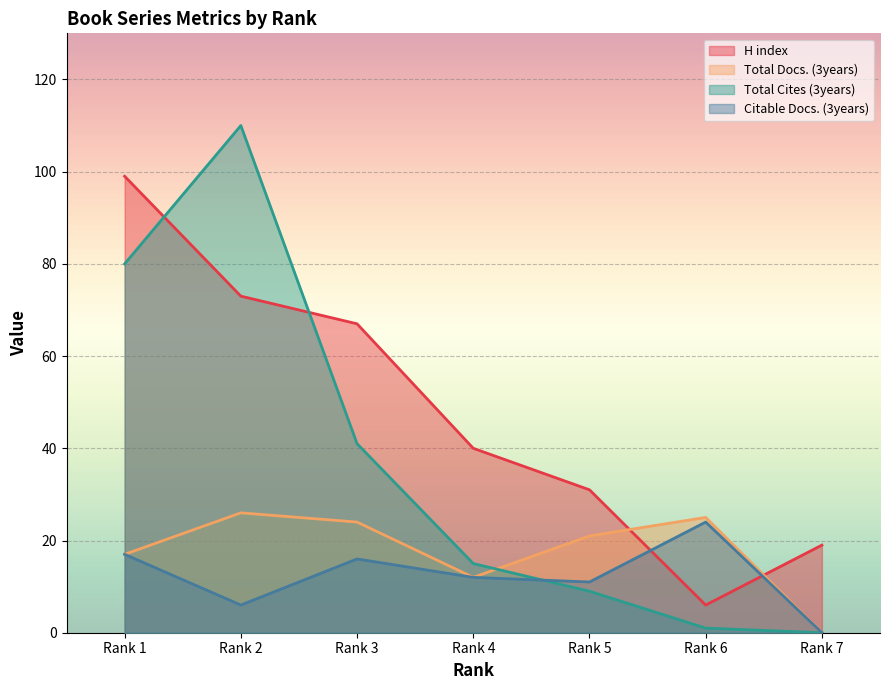

True or false: H index and Citable Docs. (3years) intersect in this chart.

True